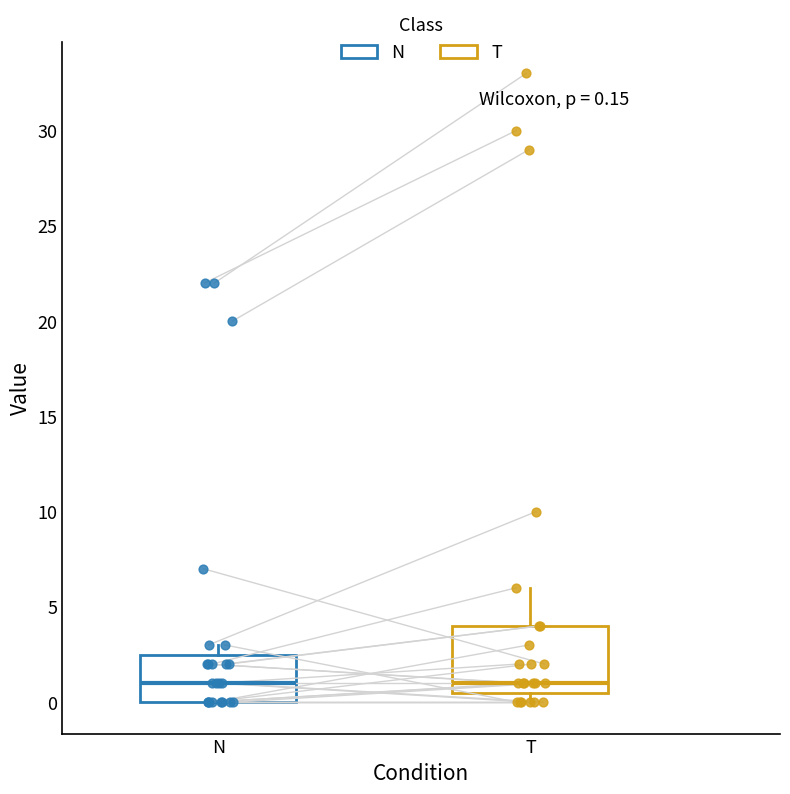

Comparing the boxes themselves (not the whiskers), which one is the tallest?

T